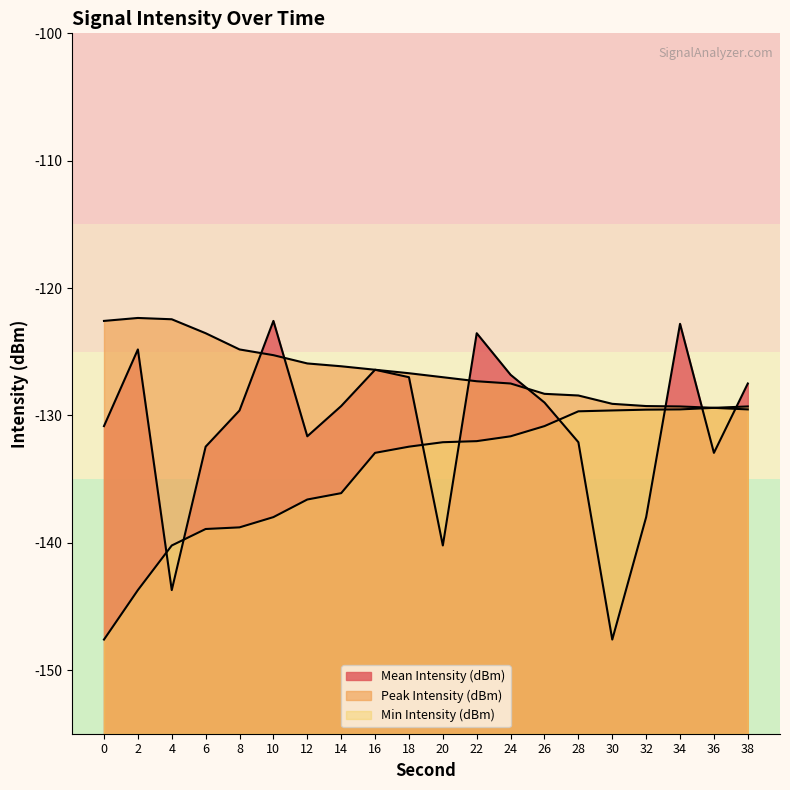

What are all the series names shown in the legend?

Mean Intensity (dBm), Peak Intensity (dBm), Min Intensity (dBm)